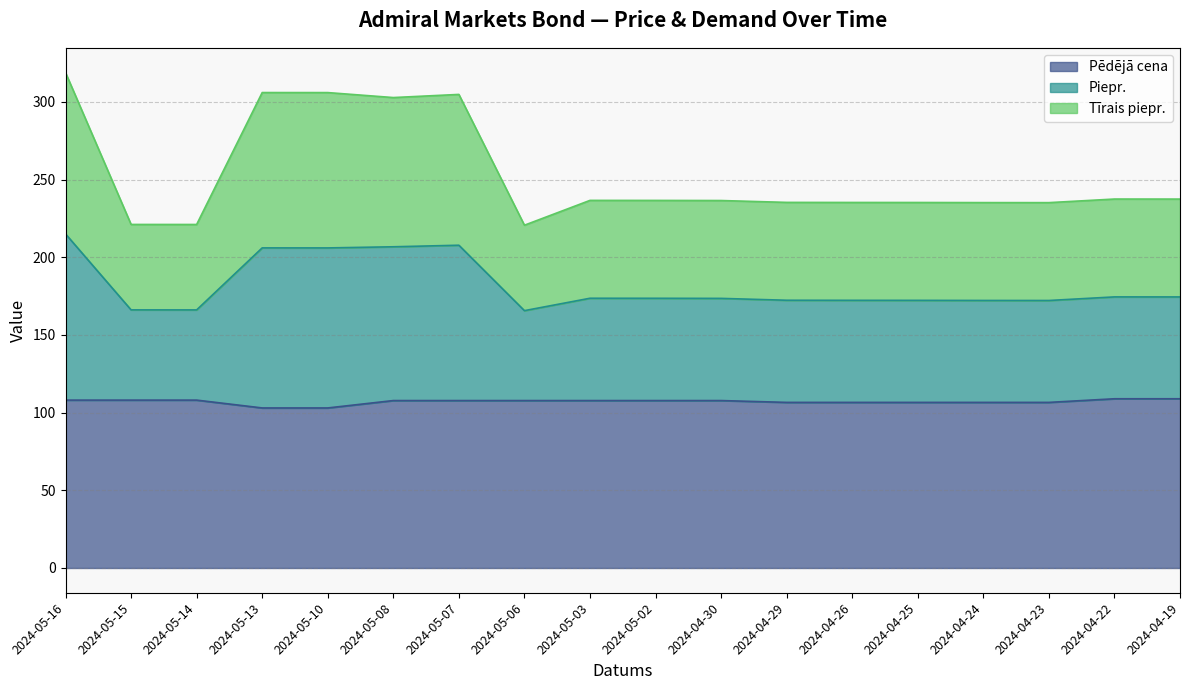

Does the chart display data point markers on the line(s)?

No